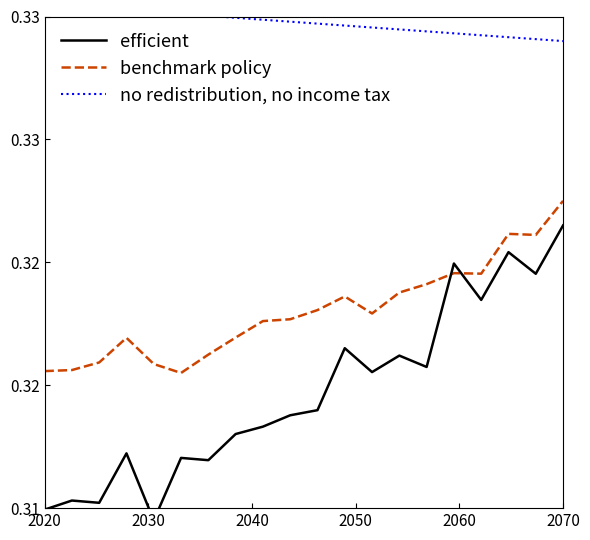

True or false: no redistribution, no income tax and benchmark policy cross at least once.

False